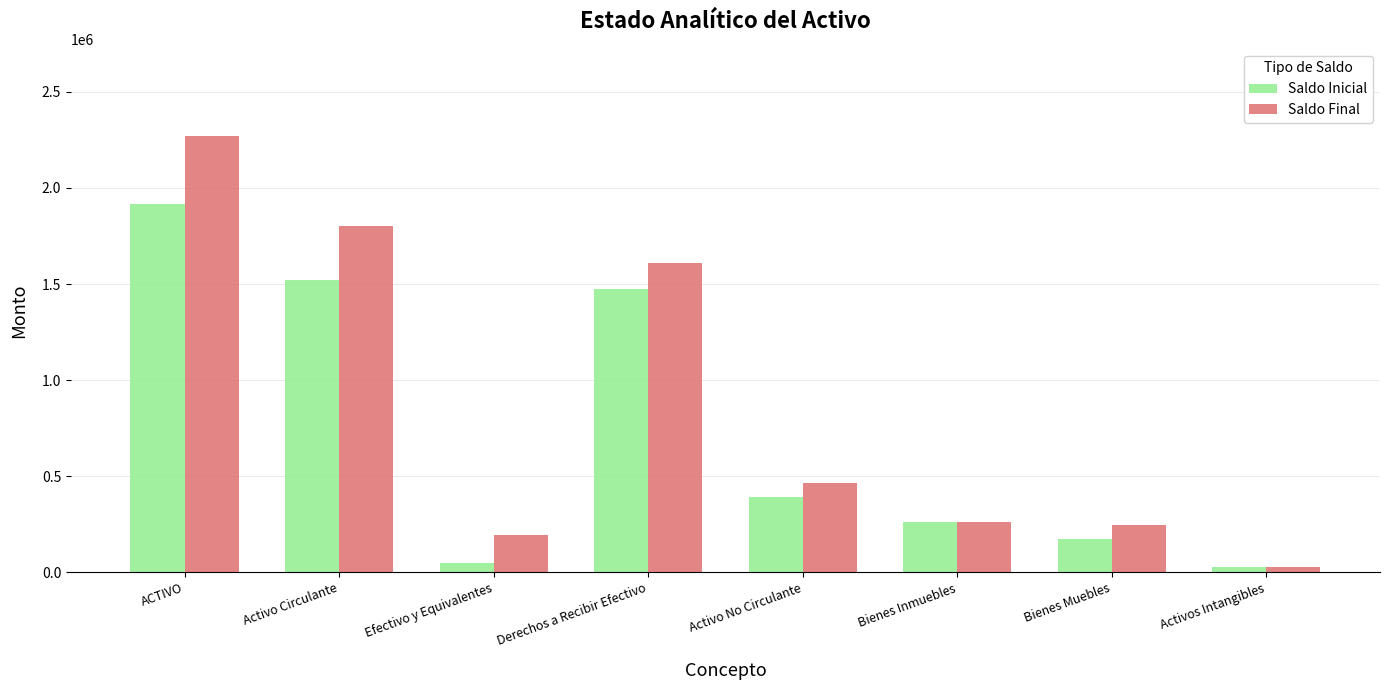

Are the bars horizontal?

No